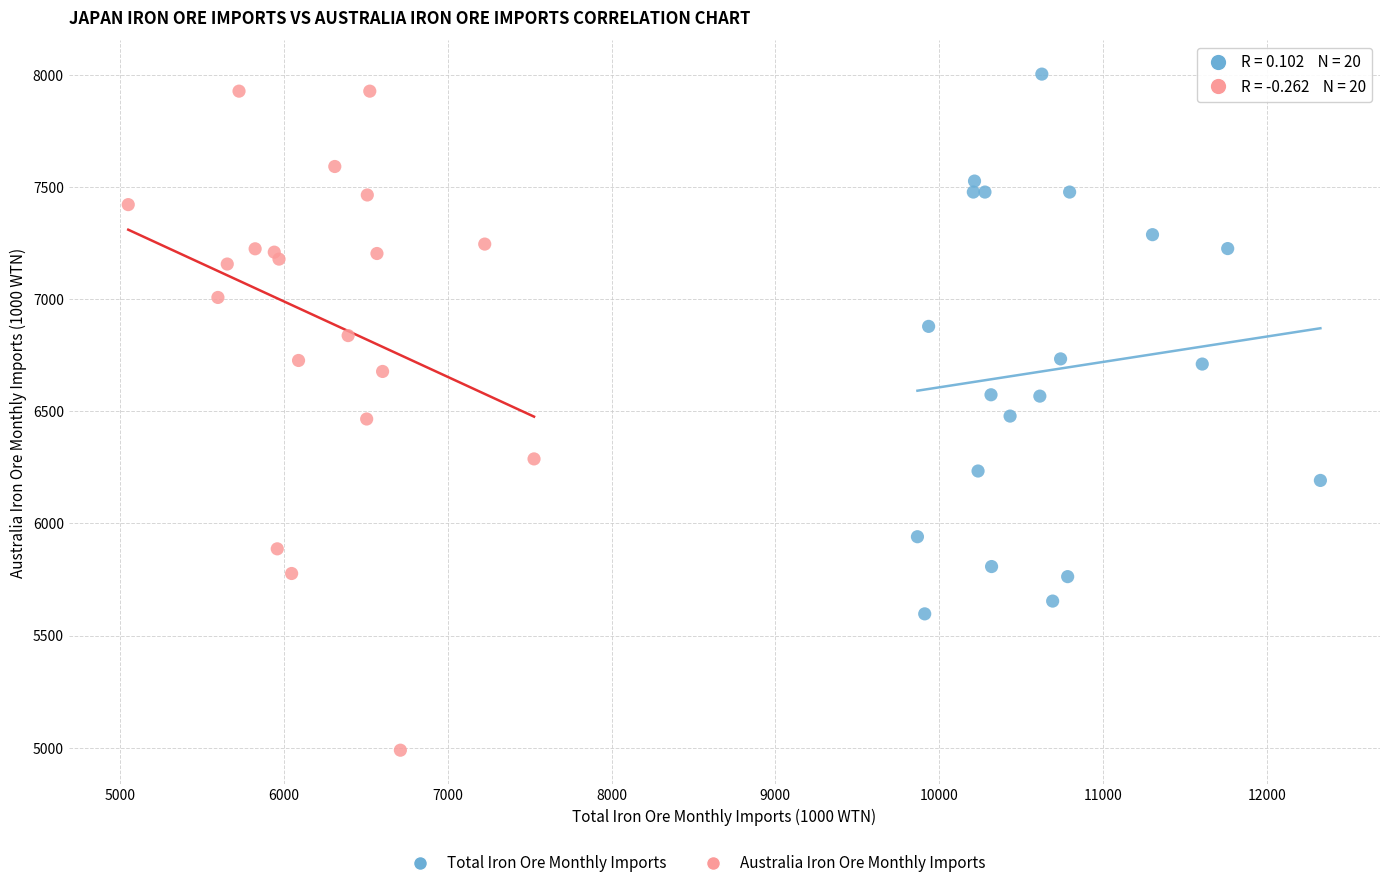

Which series contains the lowest Y value?

Australia Iron Ore Monthly Imports